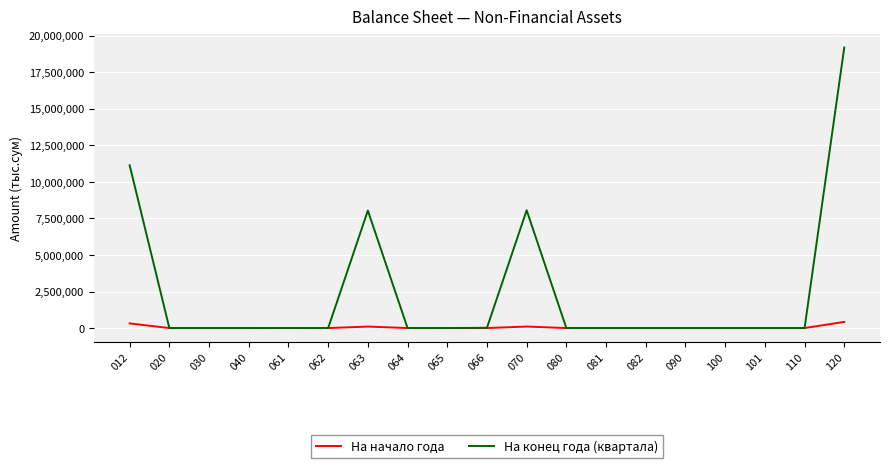

Which series has the largest range (max minus min)?

На конец года (квартала)